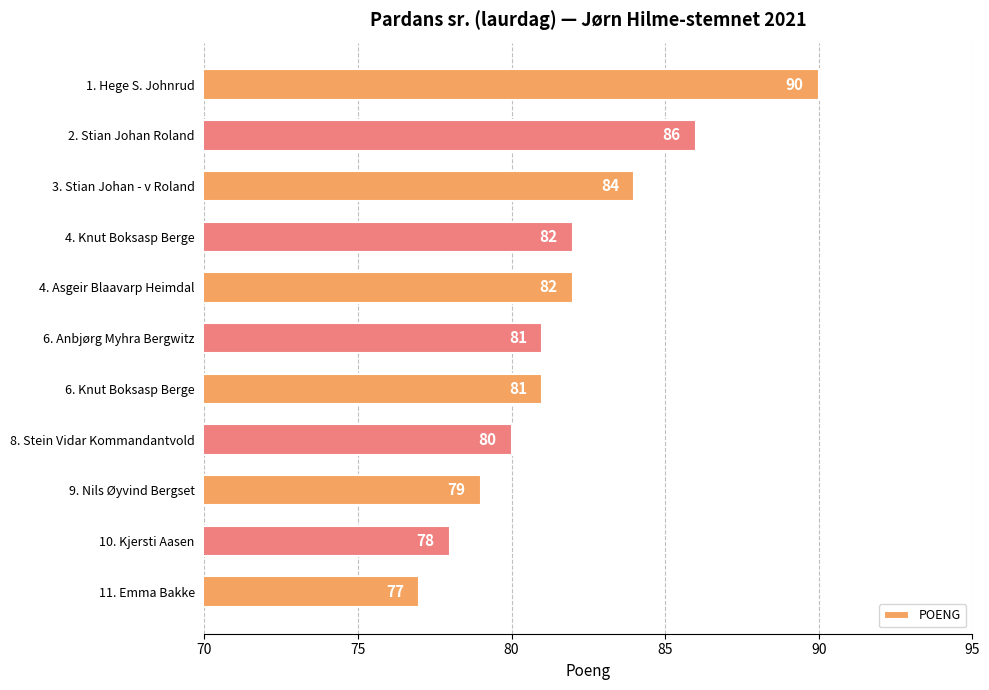

How many values are below 81?

4